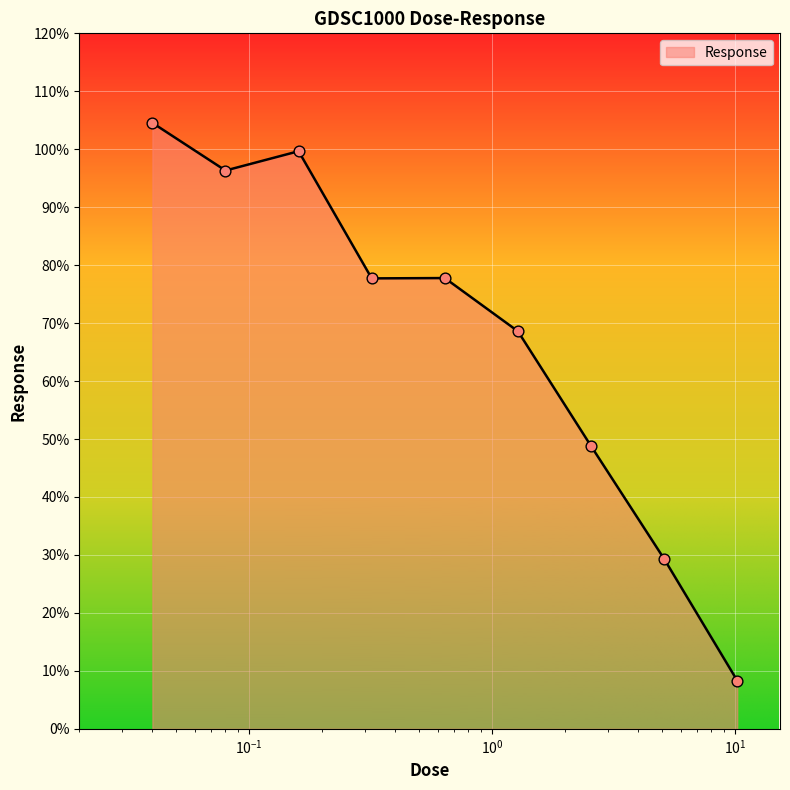

What is the minimum value shown in the chart?

8.3